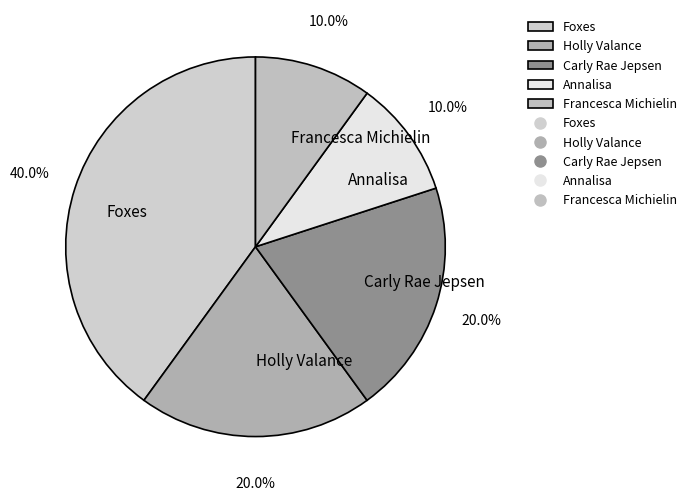

Between Francesca Michielin and Carly Rae Jepsen, which is larger?

Carly Rae Jepsen